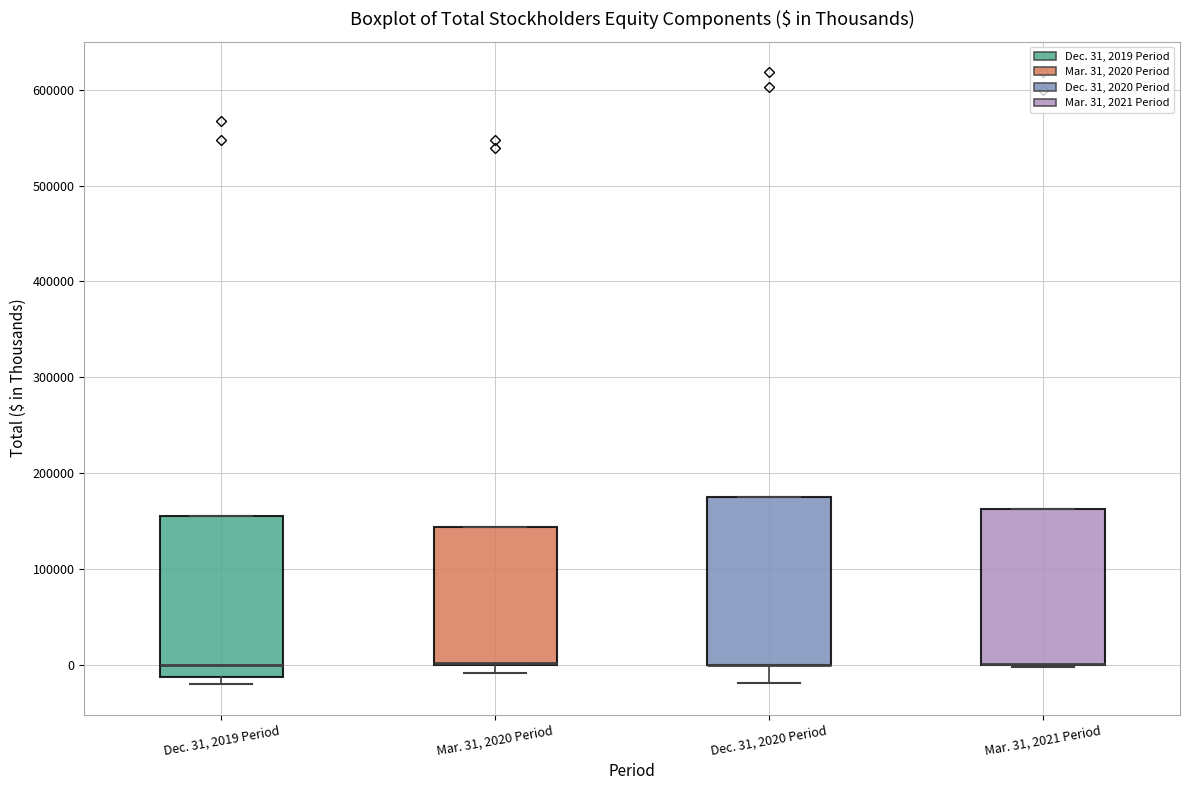

Reading left to right, transcribe this box plot: for each box, give where its median line is, the range the box spans, and where its two whiskers end, as read against the y-axis. The values are not printed on the chart, so give them approximately, as read against the axis.

Dec. 31, 2019 Period: median 0, box -10000 to 160000, whiskers -20000 to 160000
Mar. 31, 2020 Period: median 0, box 0 to 140000, whiskers -10000 to 140000
Dec. 31, 2020 Period: median 0 (drawn on the box's lower edge), box 0 to 180000, whiskers -20000 to 180000
Mar. 31, 2021 Period: median 0 (drawn on the box's lower edge), box 0 to 160000, whiskers 0 to 160000